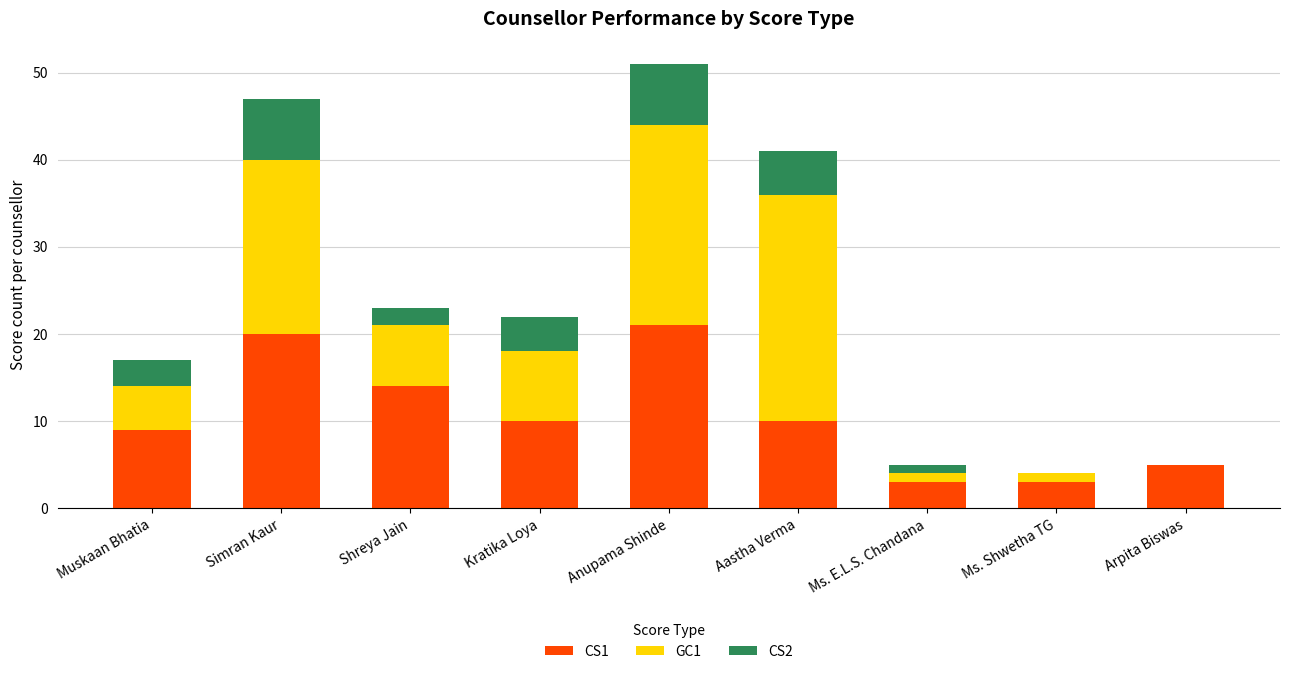

Is it true that CS1 equals 14 at Shreya Jain?

True